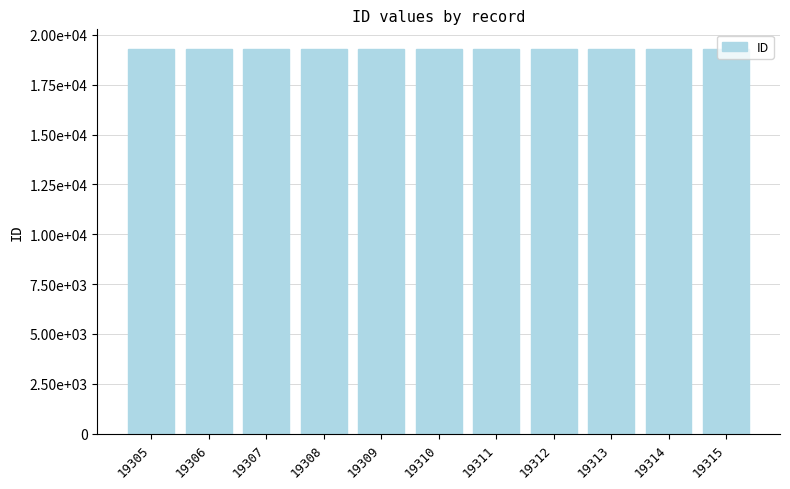

What is the minimum value shown in the chart?

19305